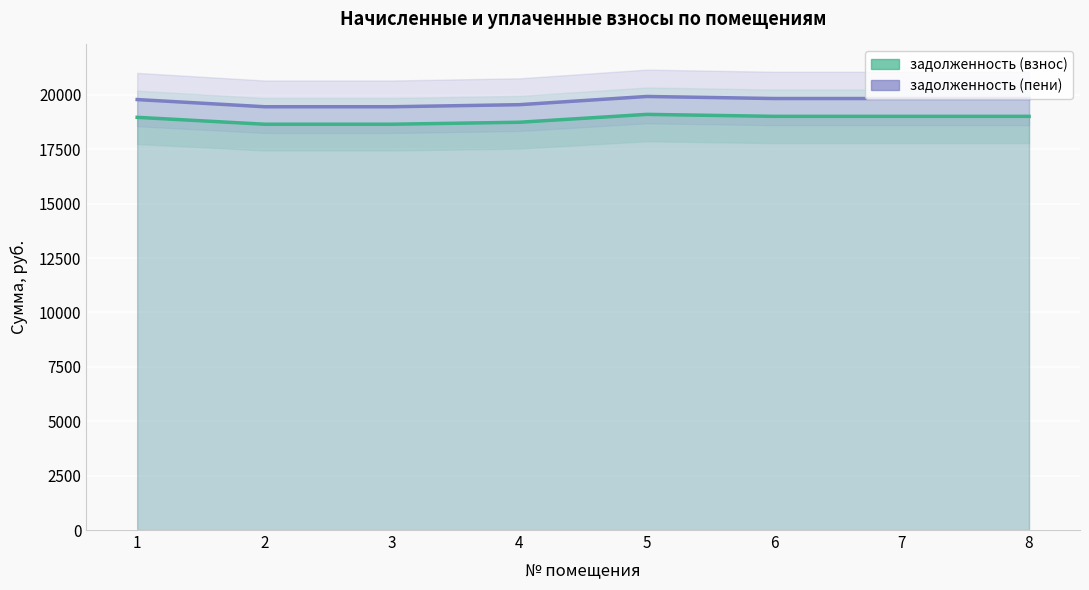

Does the chart display data point markers on the line(s)?

No